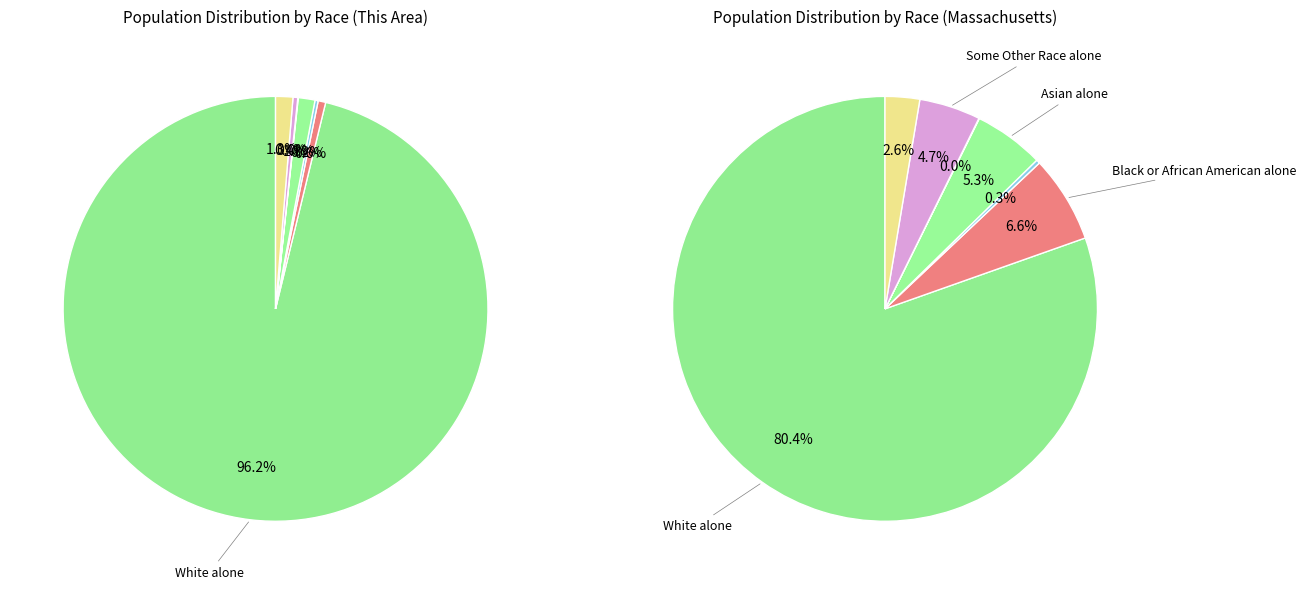

To the nearest percent, what percentage of the pie is White alone?

80%